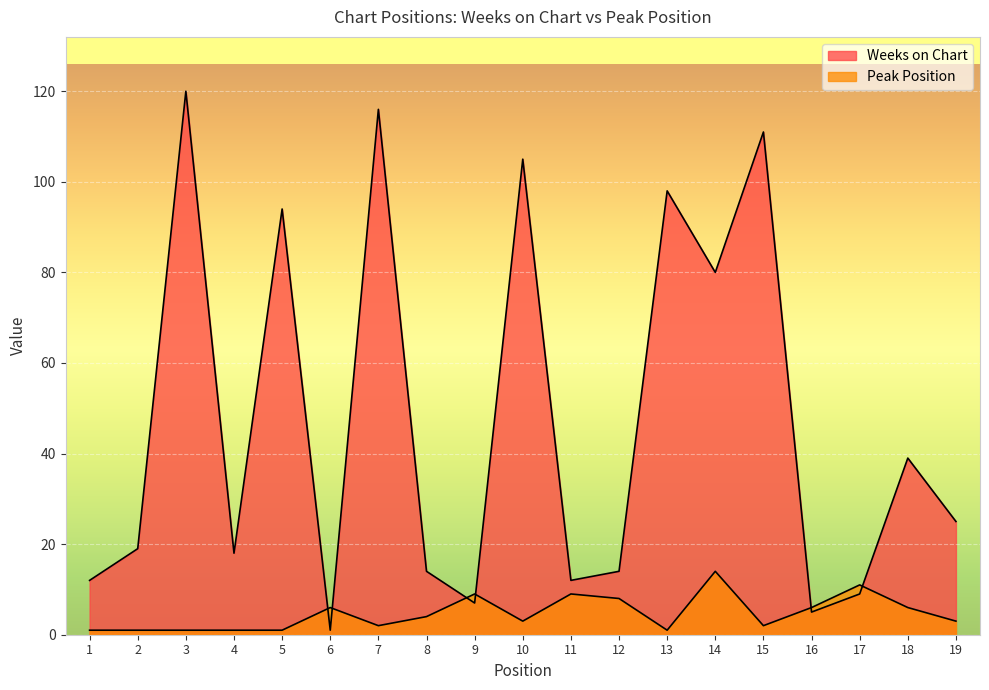

Between which two adjacent categories do Peak Position and Weeks on Chart first intersect?

5 and 6